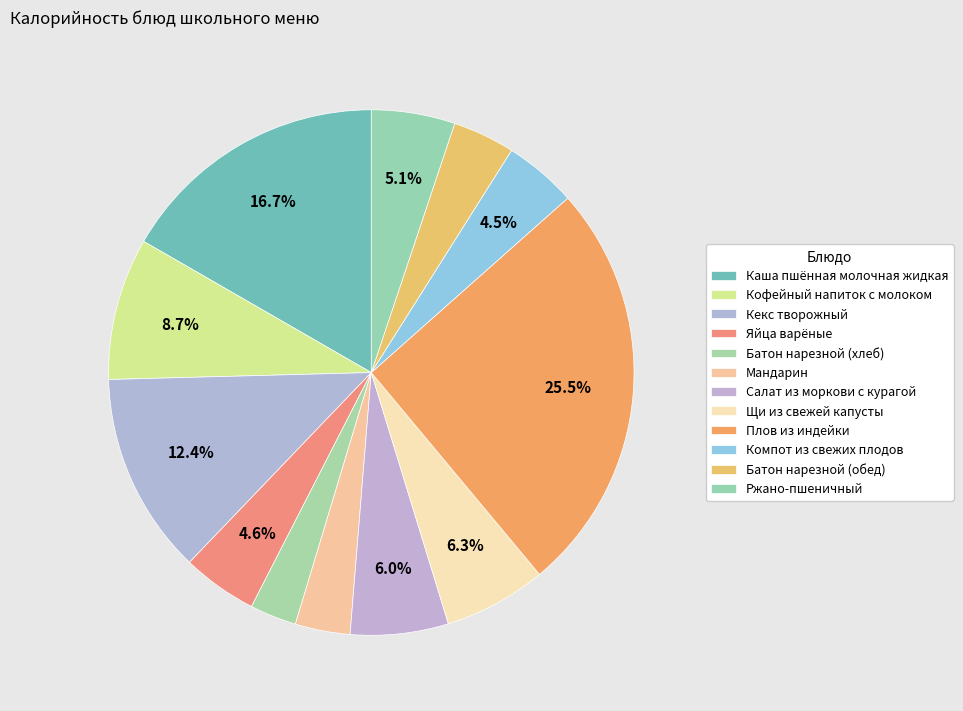

Is there a majority slice in this chart?

No